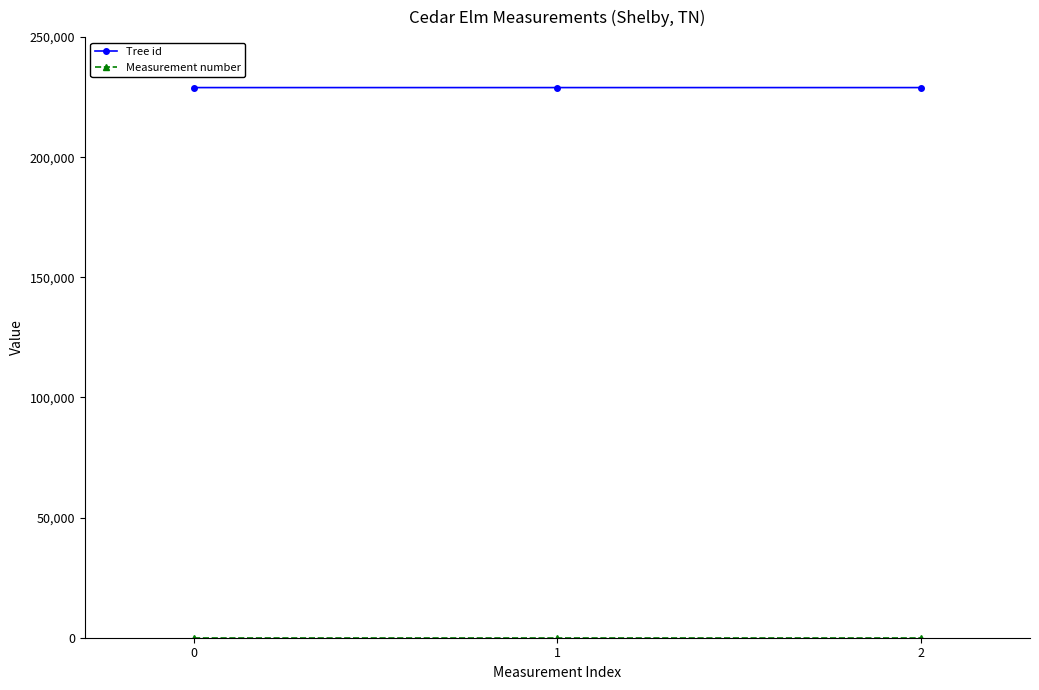

How many categories are shown in the chart?

3